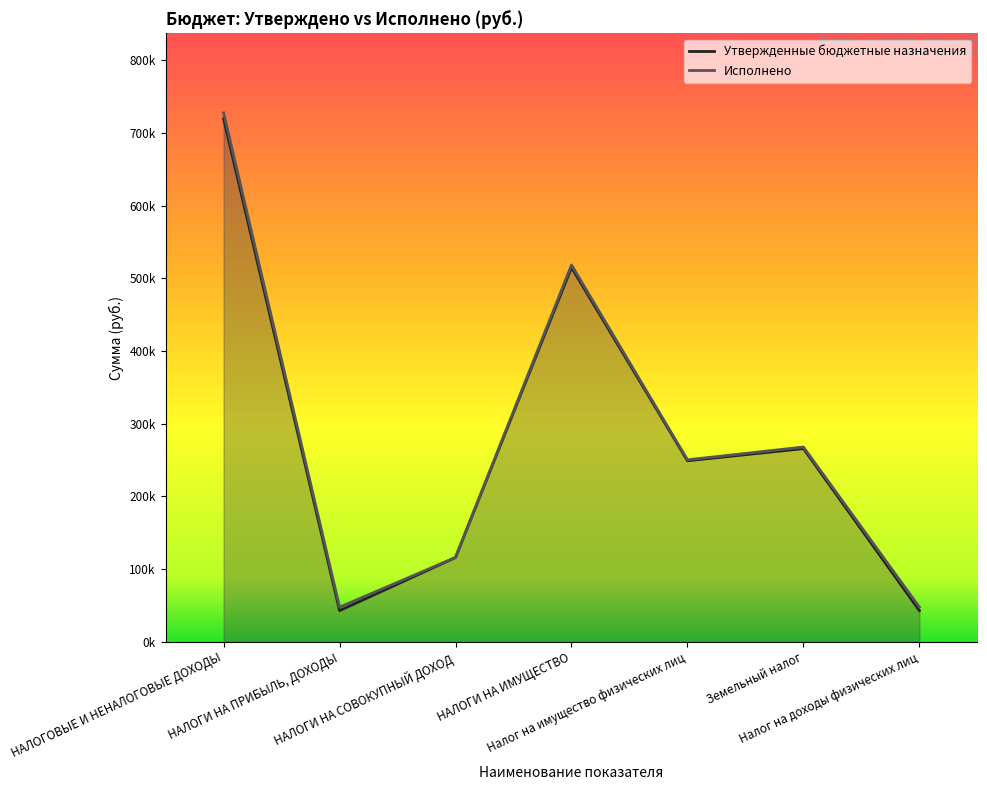

True or false: Исполнено has more than 0 points higher than both neighbors.

True